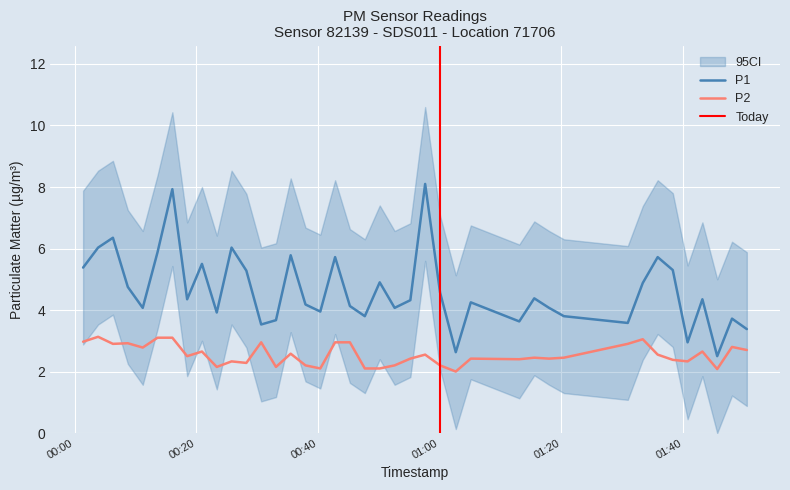

True or false: P2 and P1 intersect in this chart.

False